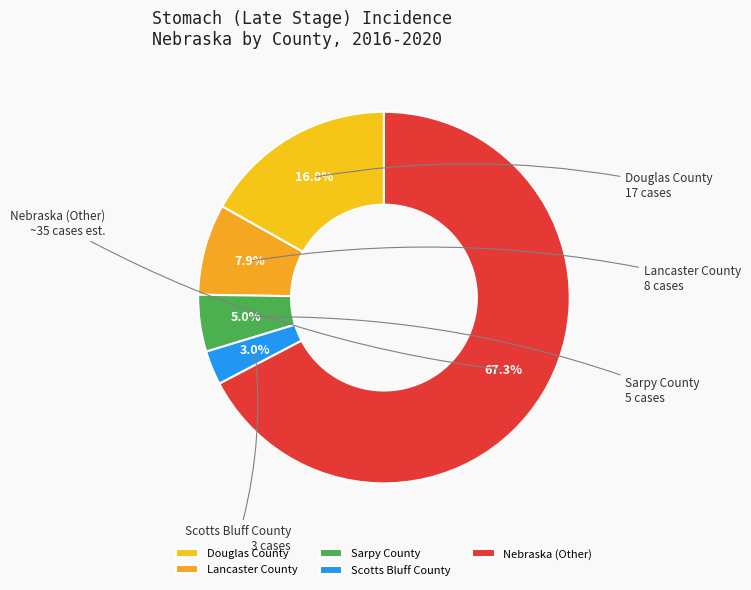

What percentage is the Douglas County slice, to the nearest percent?

17%